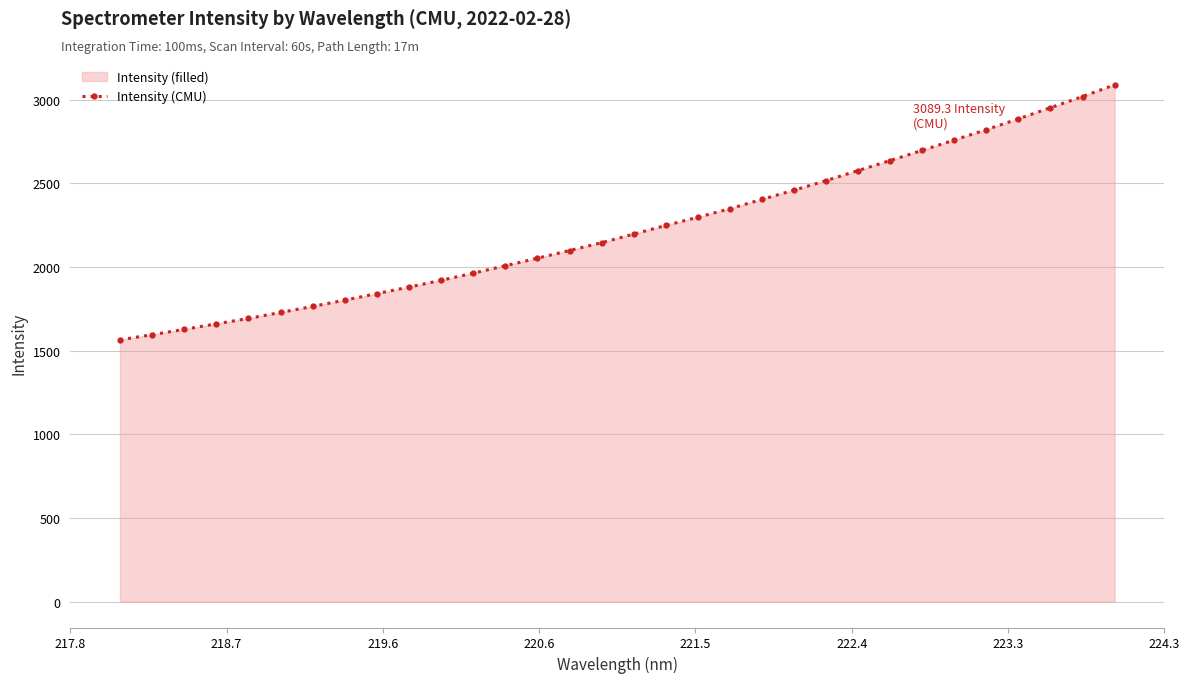

Reading left to right, list all the values displayed in this chart.

1565.3	1595.9	1627.6	1660.8	1693.1	1728.8	1764.9	1802.4	1841.6	1880.4	1921.0	1963.6	2007.7	2052.8	2099.1	2145.7	2197.1	2248.7	2297.8	2348.9	2404.8	2459.9	2516.8	2577.0	2636.8	2698.0	2759.5	2821.7	2886.3	2952.6	3019.5	3089.3